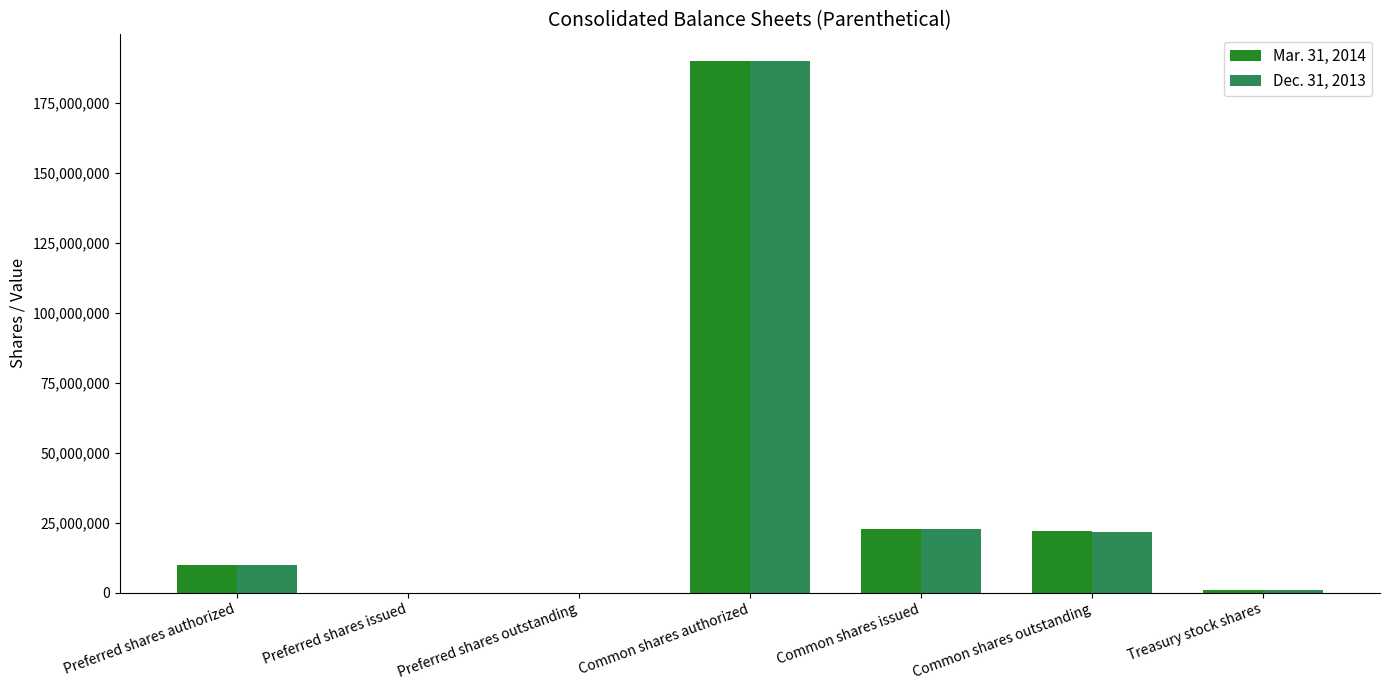

At which category does the chart reach its peak across all series?

Common shares authorized